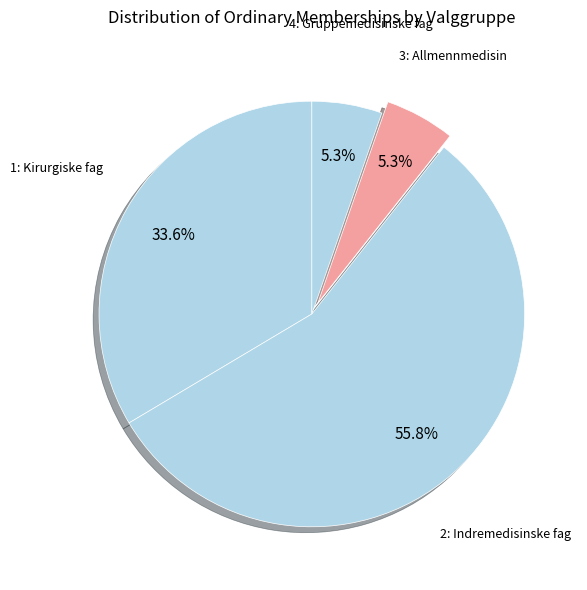

To the nearest percent, what is the average slice percentage?

25%